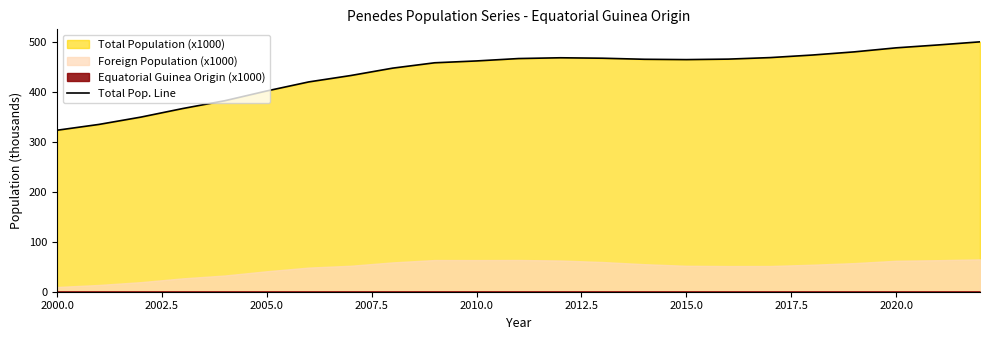

Reading left to right, what are all the values shown in this chart?

323.0	334.6	349.3	366.5	382.1	401.6	419.7	432.4	447.2	457.9	461.6	466.4	467.9	467.1	464.9	464.3	465.3	468.3	473.4	479.7	487.8	493.6	499.8